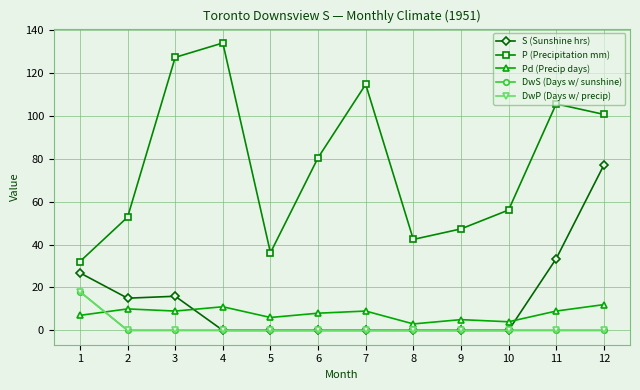

At which label does Pd (Precip days) reach its peak?

12